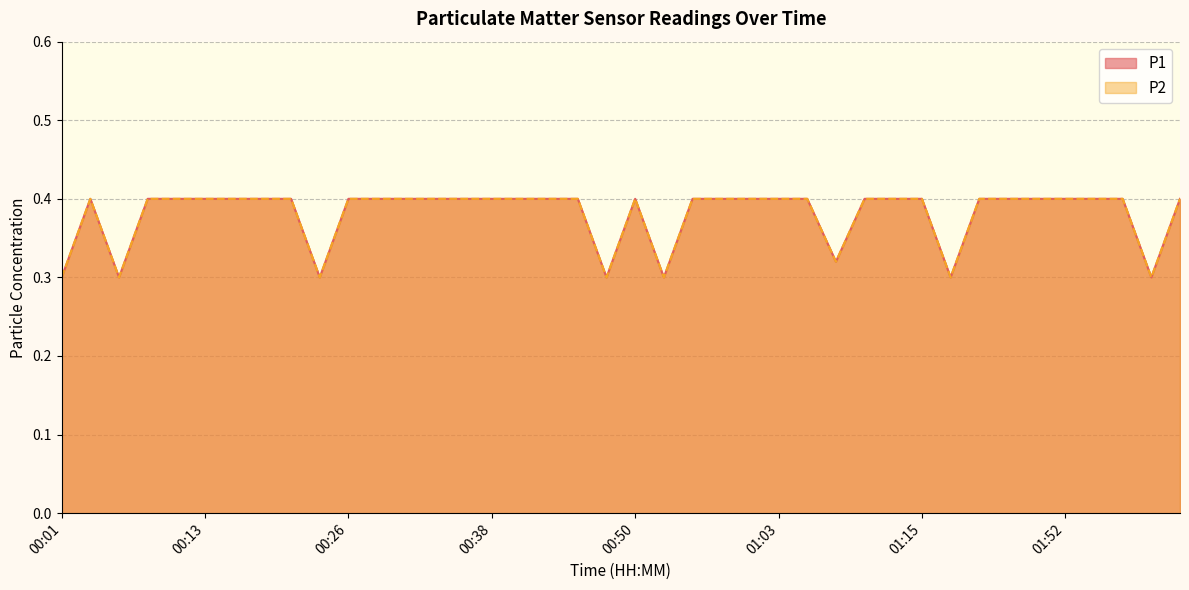

Count the number of categories in the chart.

40